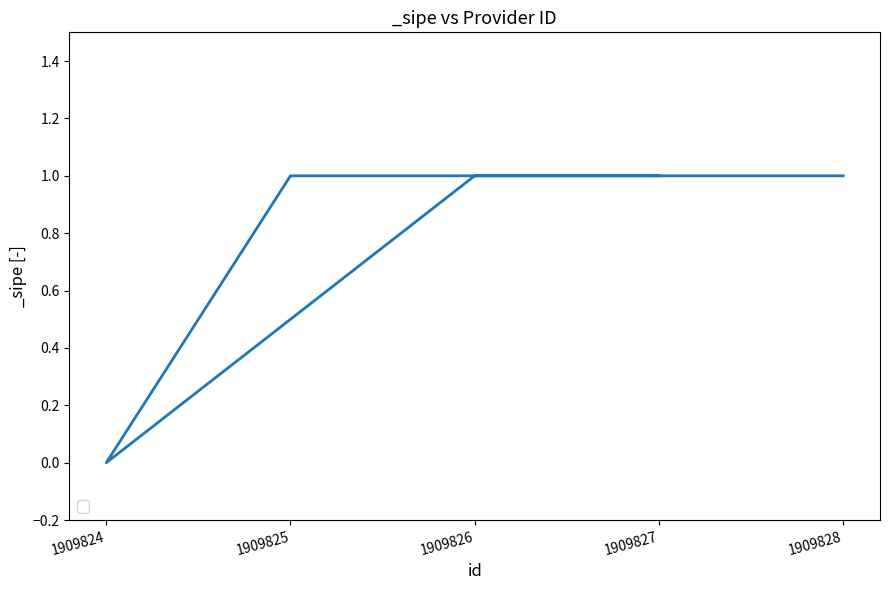

What is the average value?

1